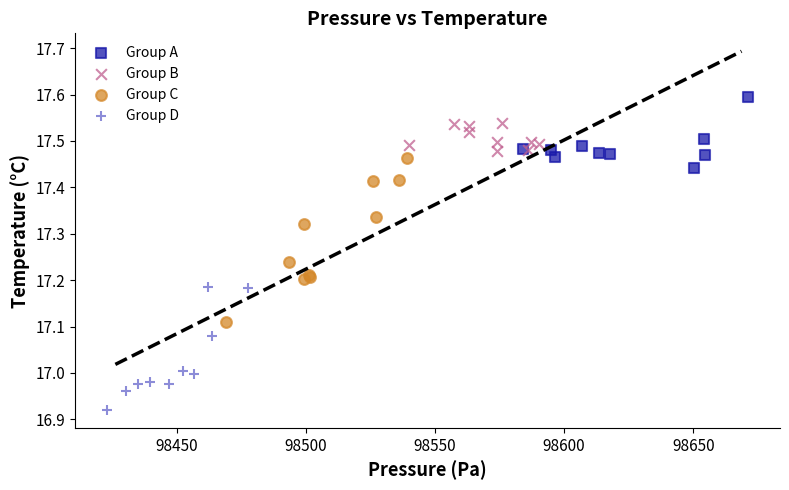

Which series has the largest Y range (max minus min)?

Group C